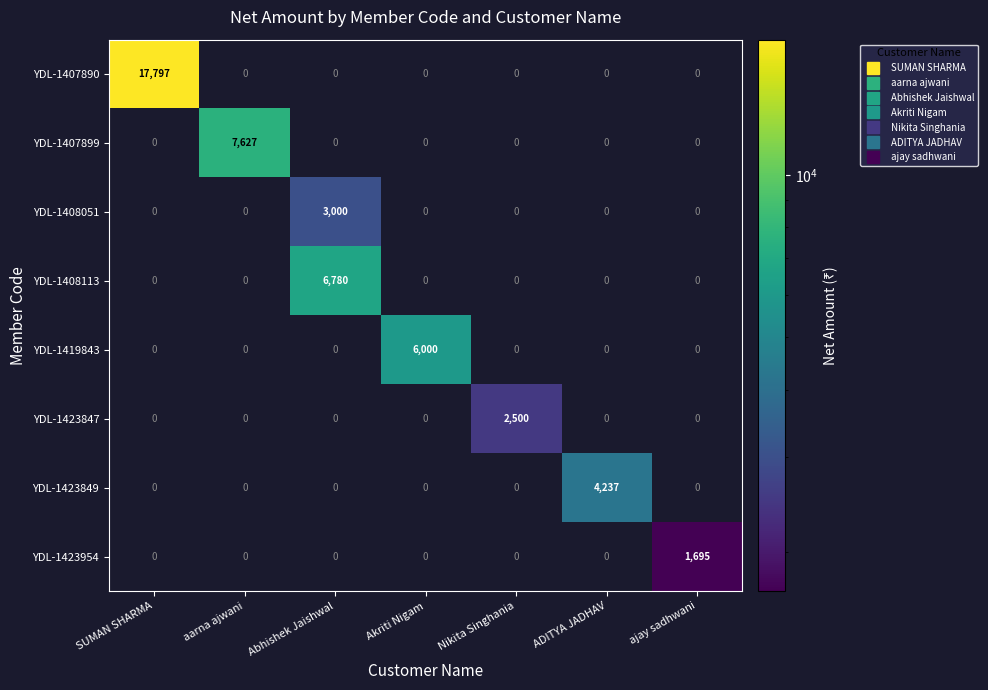

Which series has the widest spread of values?

YDL-1407890